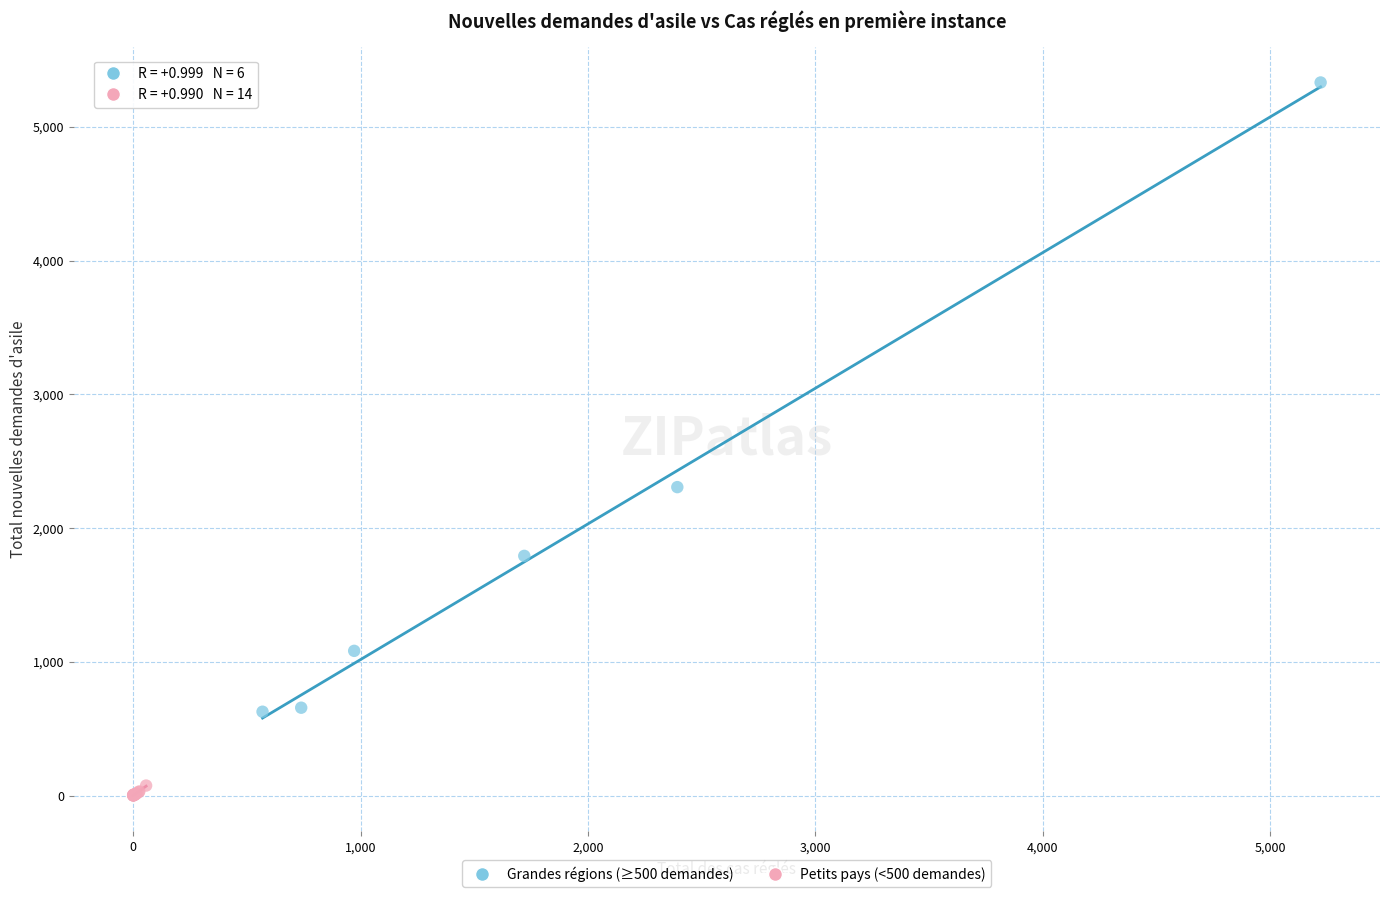

What are all the series names shown in the legend?

Grandes régions (≥500 demandes), Petits pays (<500 demandes)